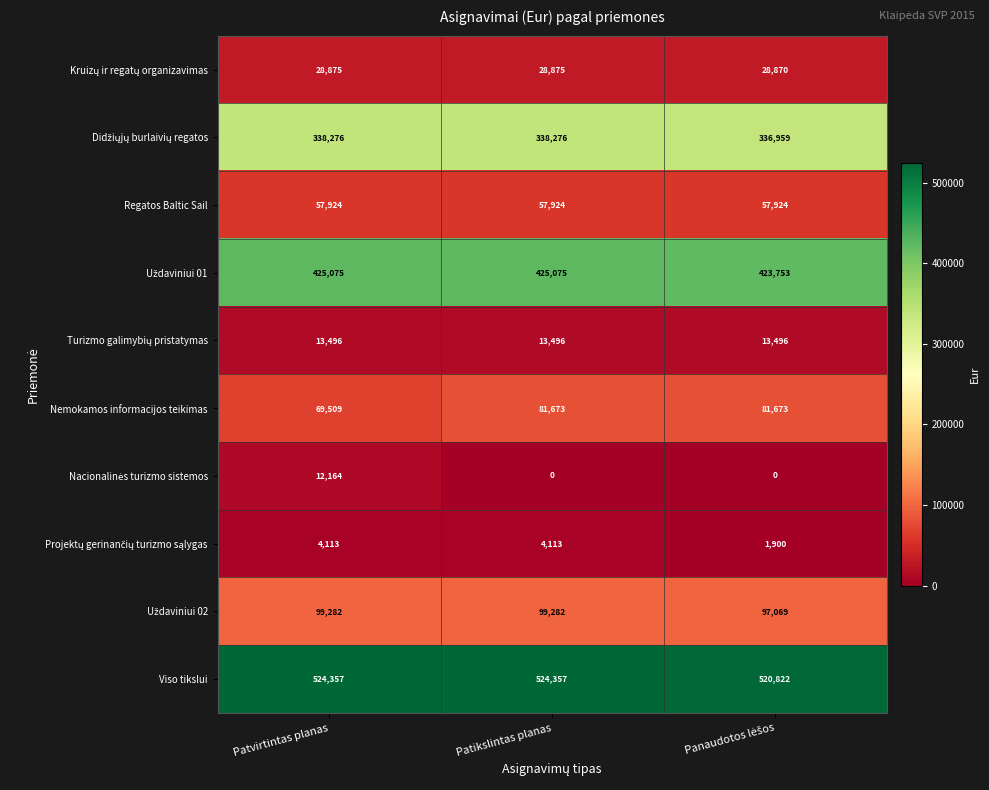

What is the difference between the highest and lowest values at Patvirtintas planas?

520244